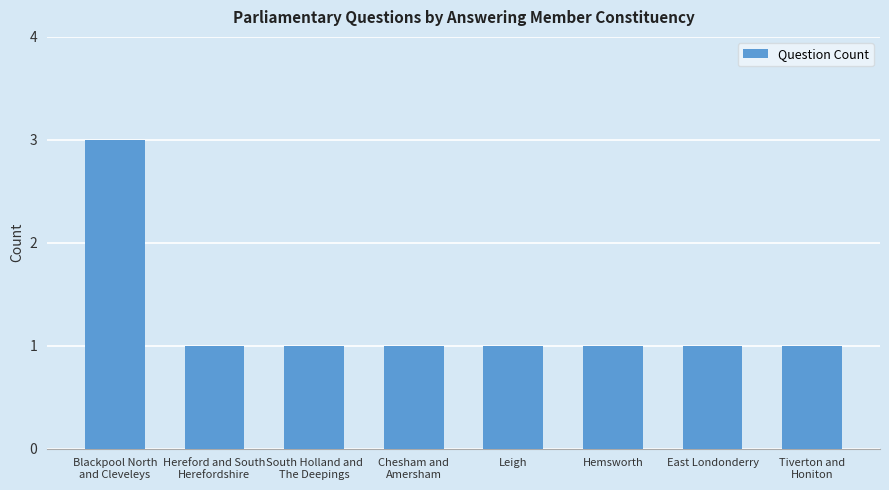

What is the ratio of the value at Blackpool North
and Cleveleys to the value at Hemsworth?

3.0